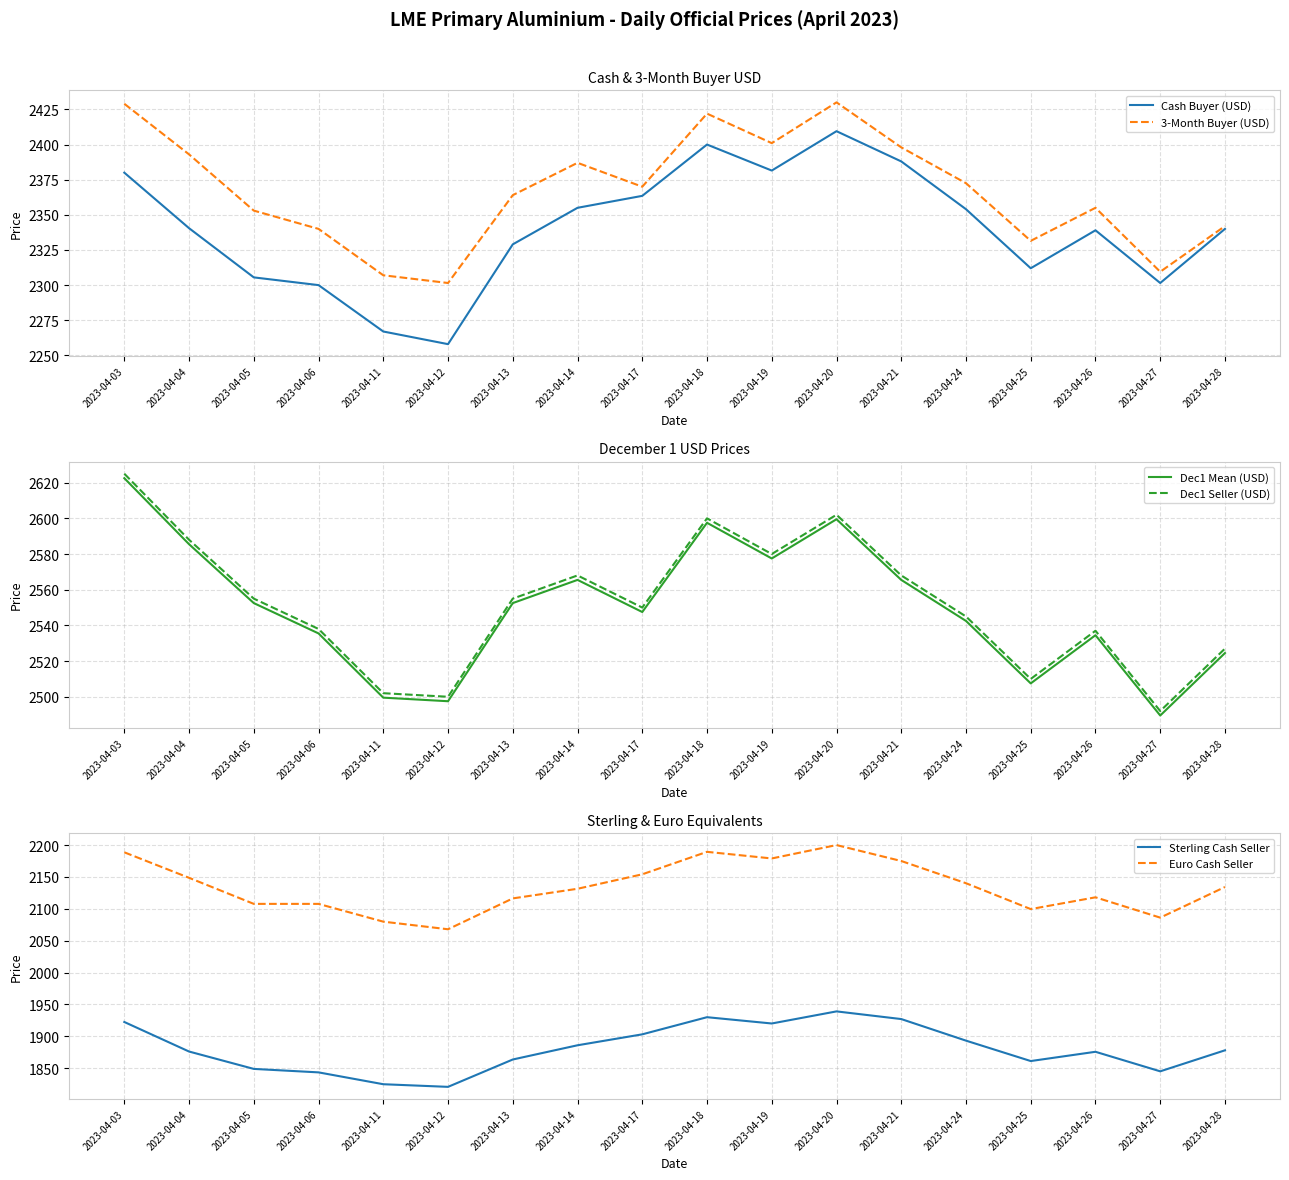

True or false: Dec1 Seller (USD) has more than 0 interior local peaks.

True